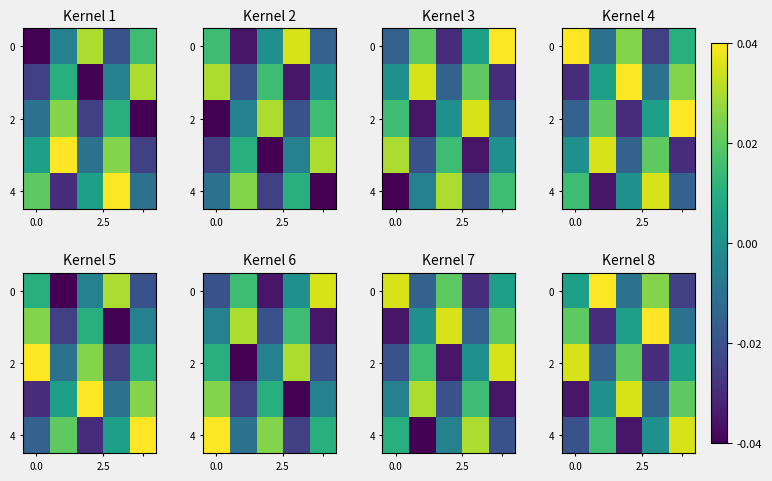

At how many categories does at least one series exceed 0?

5